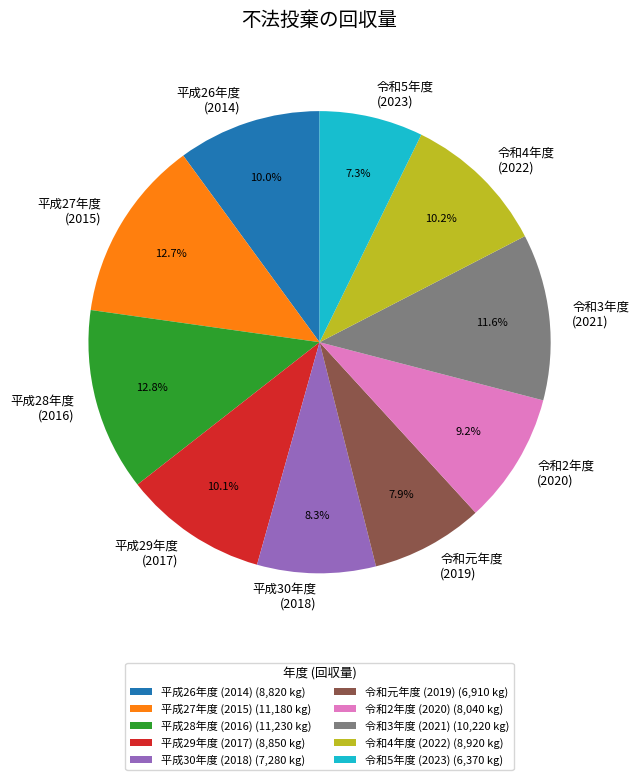

Between 平成28年度 (2016) and 令和2年度 (2020), which is larger?

平成28年度 (2016)